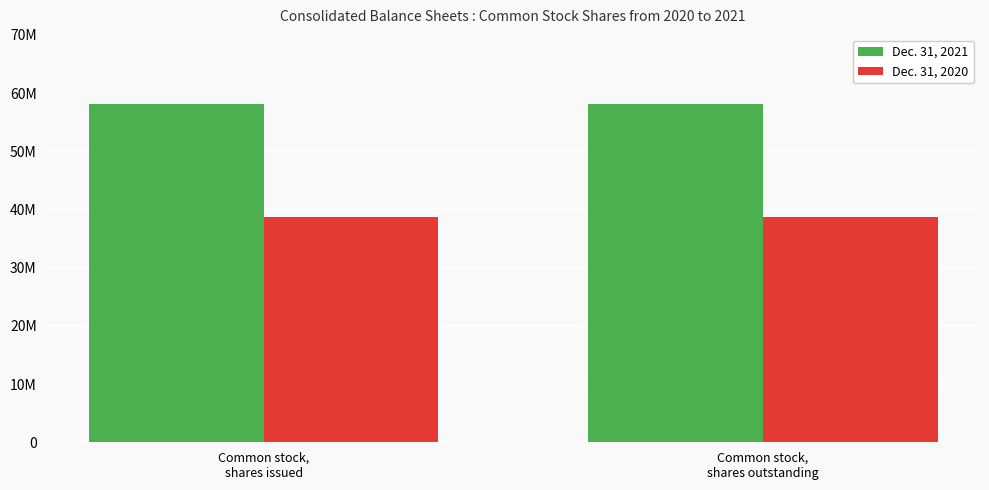

At how many categories does at least one series exceed 50221415?

2